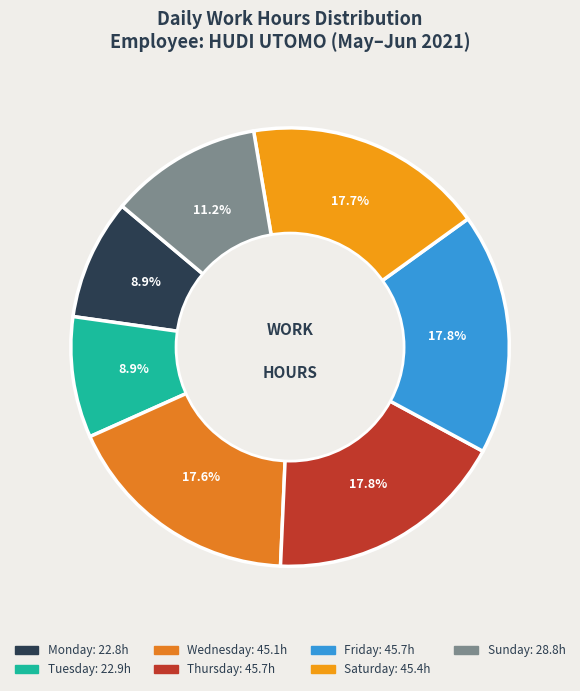

To the nearest percent, what is the difference between the largest and smallest slice percentages?

9%